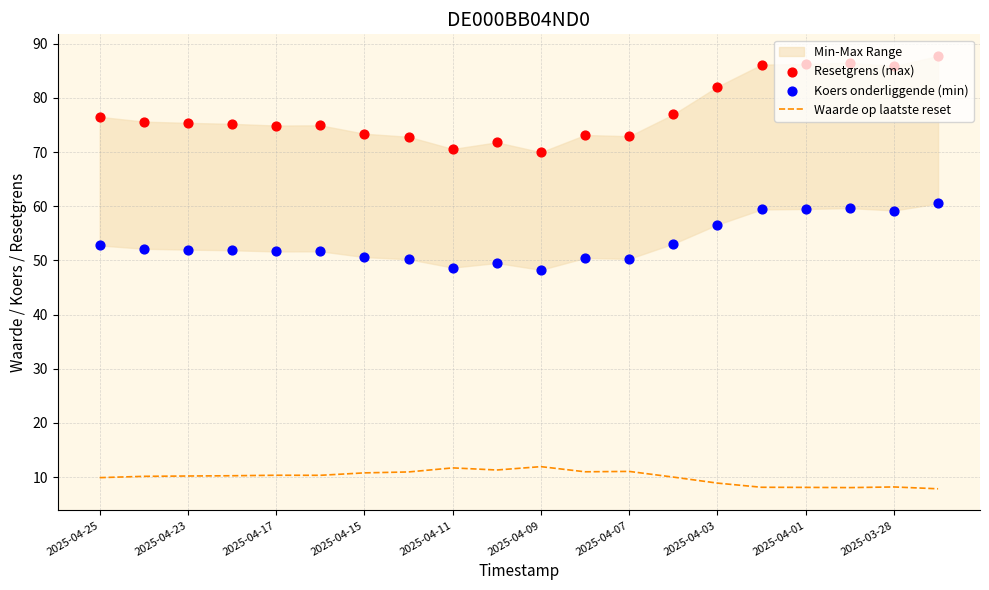

Which series has the largest Y range (max minus min)?

Resetgrens (max)